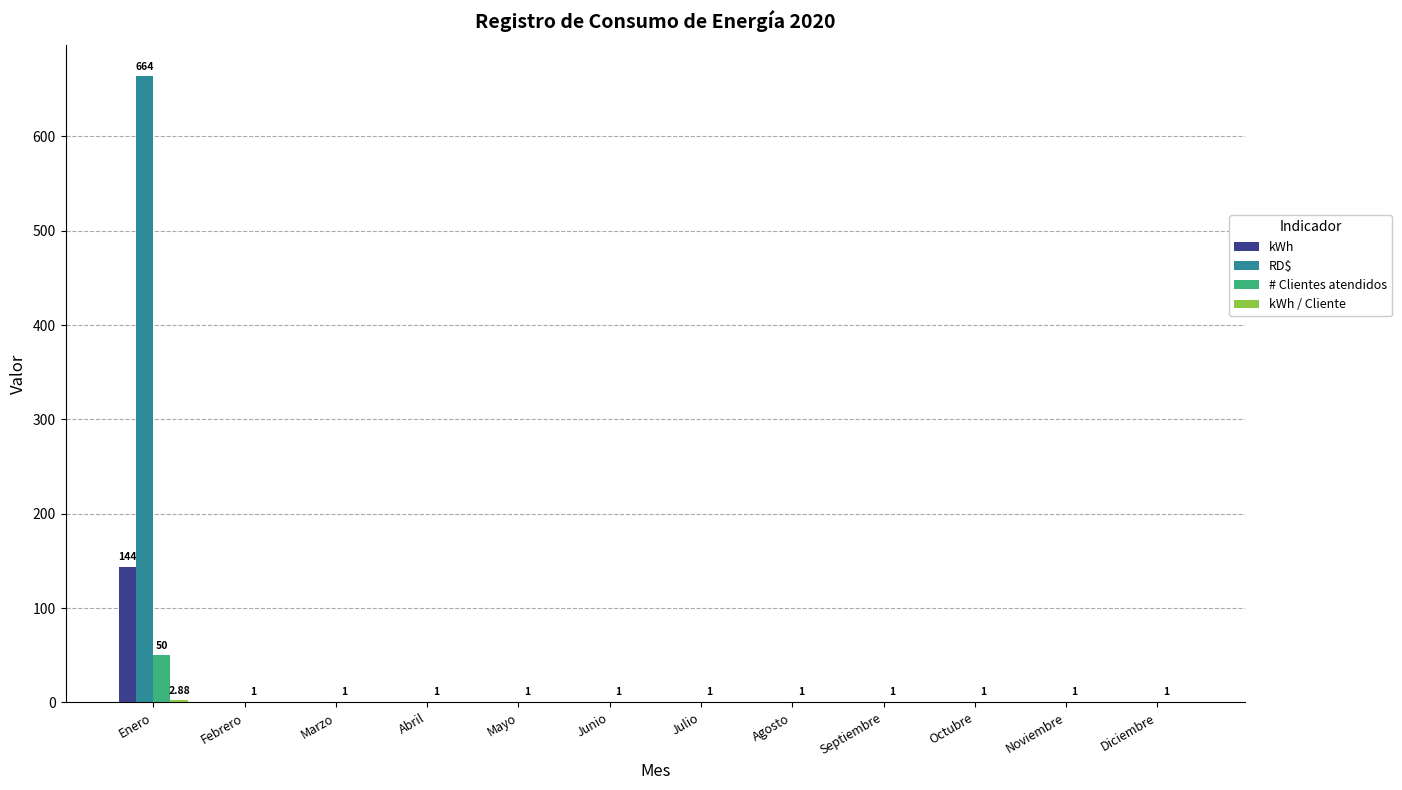

Which series has the largest total across all categories?

RD$